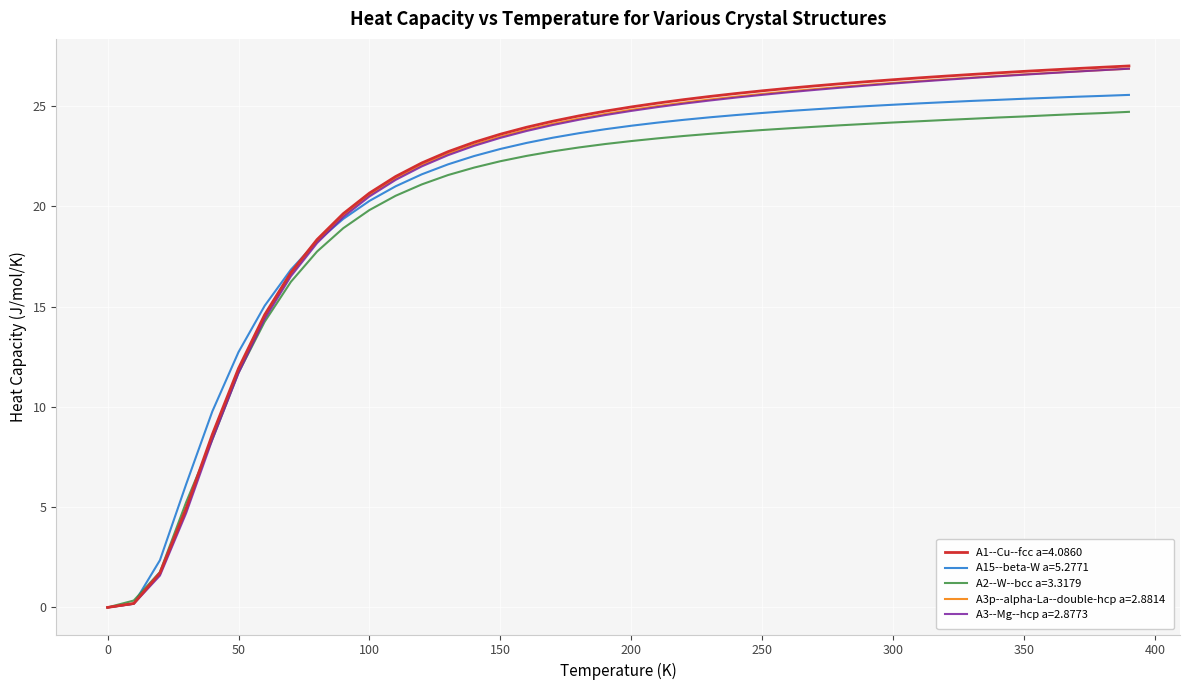

Which series has the widest spread of values?

A1--Cu--fcc a=4.0860